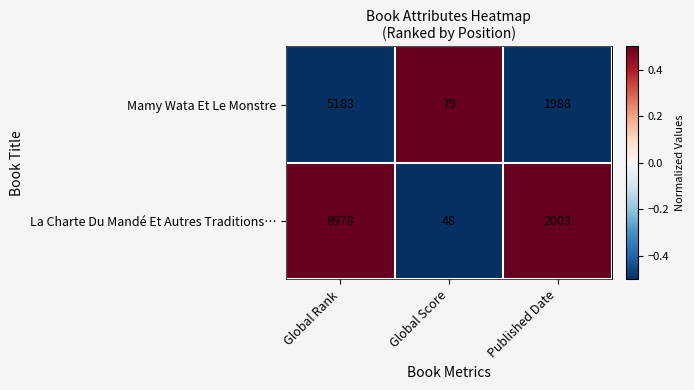

Which category has the highest value in the Mamy Wata Et Le Monstre series?

Global Rank